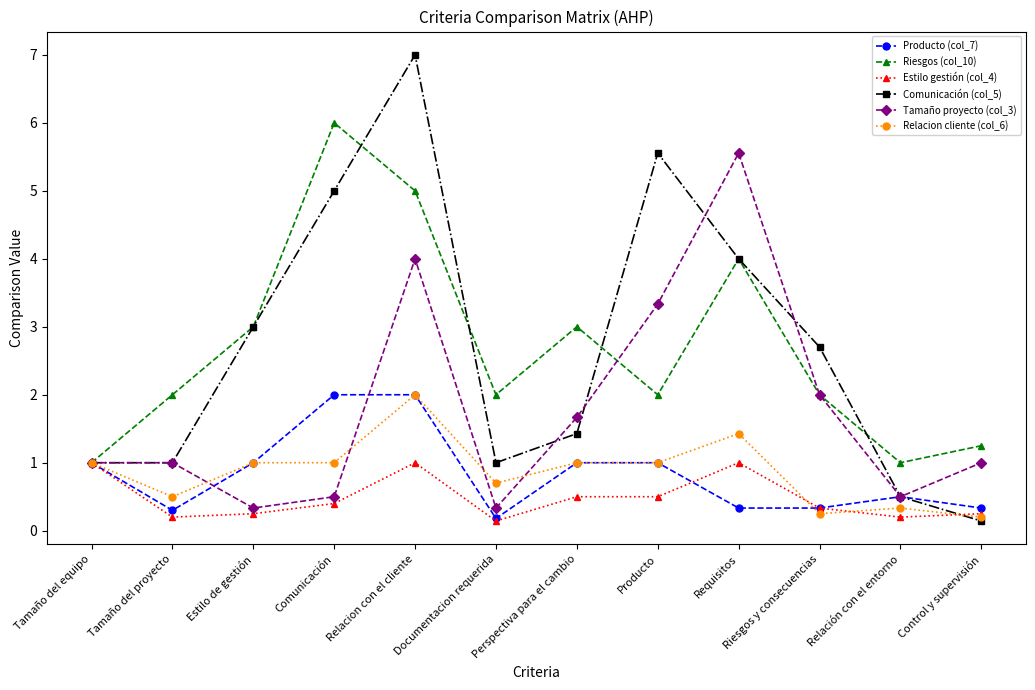

What is the label of the 4th point from the right?

Requisitos